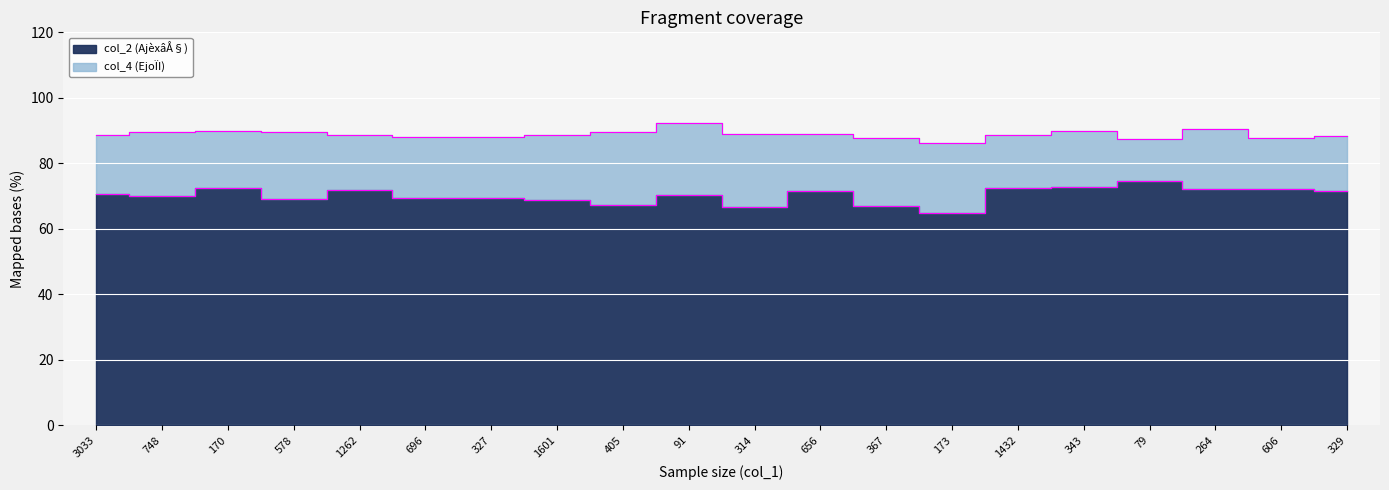

At which label does the data first exceed 70?

3033